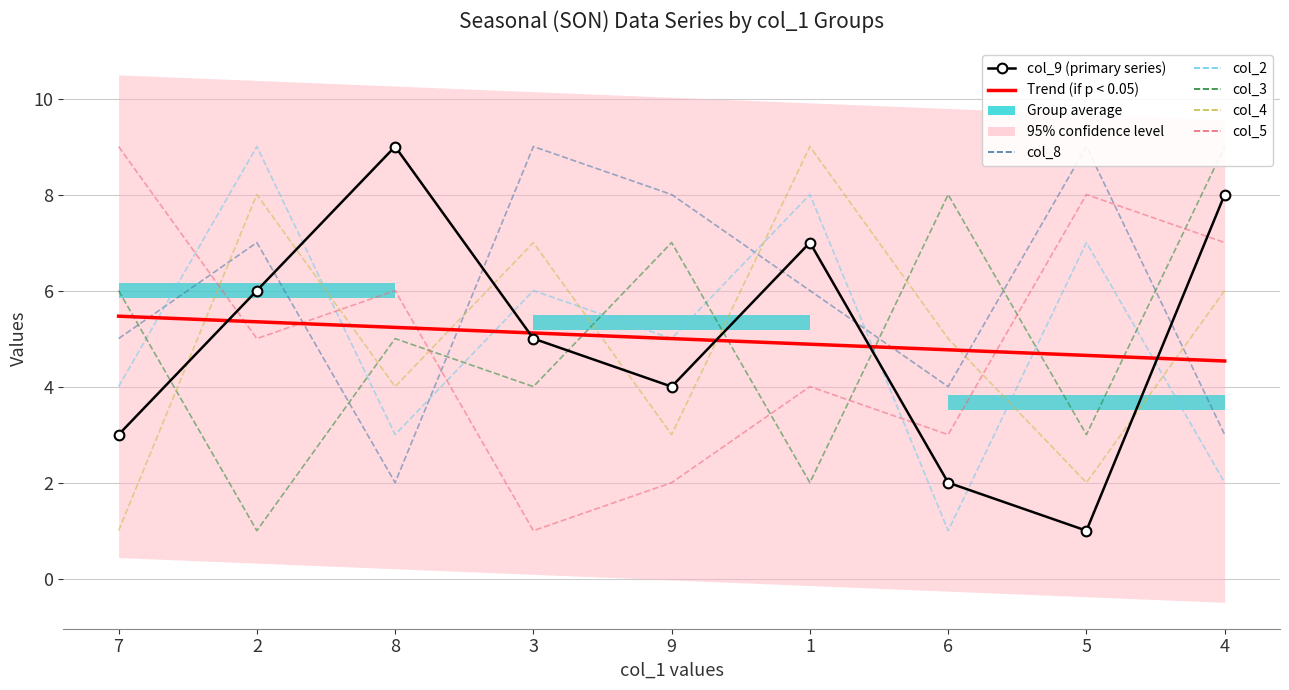

What is the minimum value shown in the chart?

1